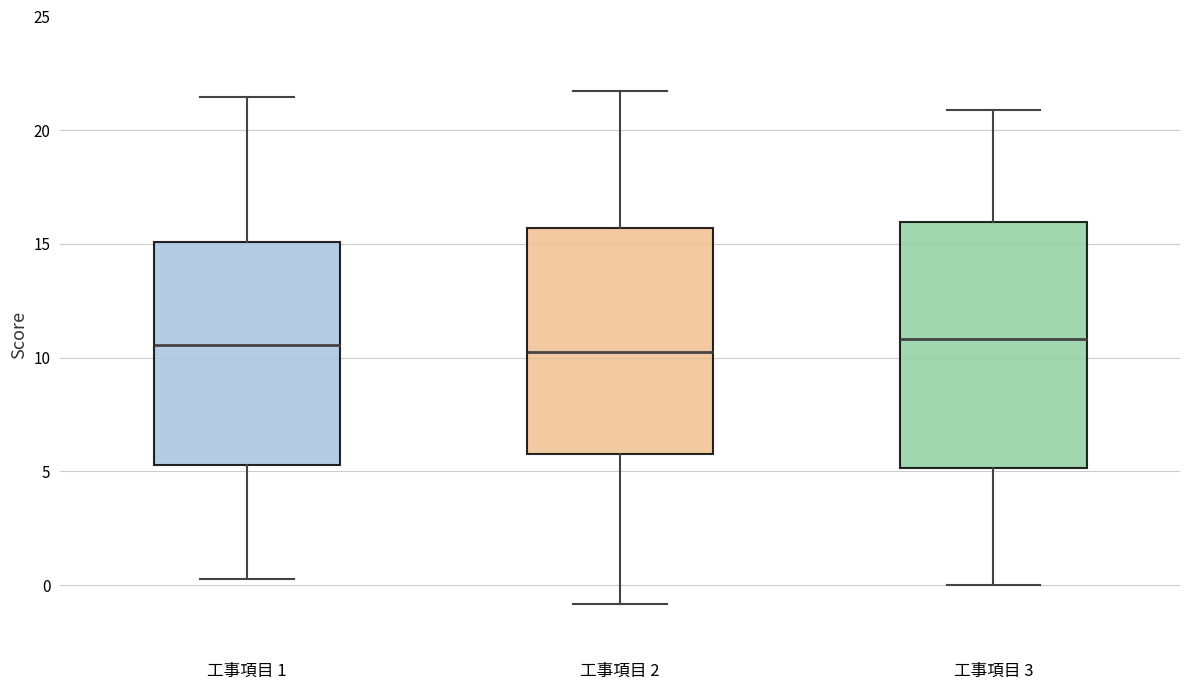

Reading left to right, read every box against the y-axis: the position of its median line, the range the box covers, and the ends of its whiskers. The values are not printed on the chart, so give them approximately, as read against the axis.

工事項目 1: median 10.5, box 5.5 to 15.0, whiskers 0.5 to 21.5
工事項目 2: median 10.5, box 6.0 to 15.5, whiskers -1.0 to 21.5
工事項目 3: median 11.0, box 5.0 to 16.0, whiskers 0.0 to 21.0